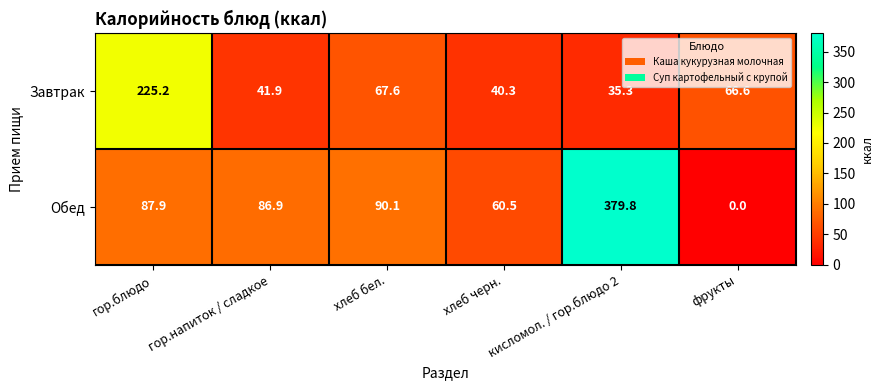

How many series are shown in this chart?

2